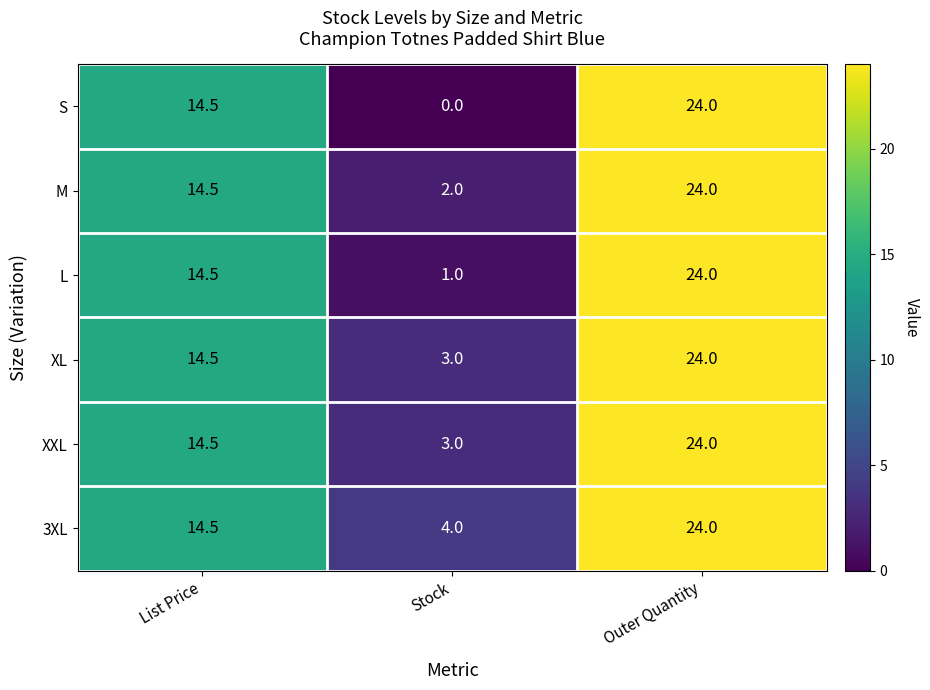

The L series shows 24.0 at Outer Quantity. True or false?

True